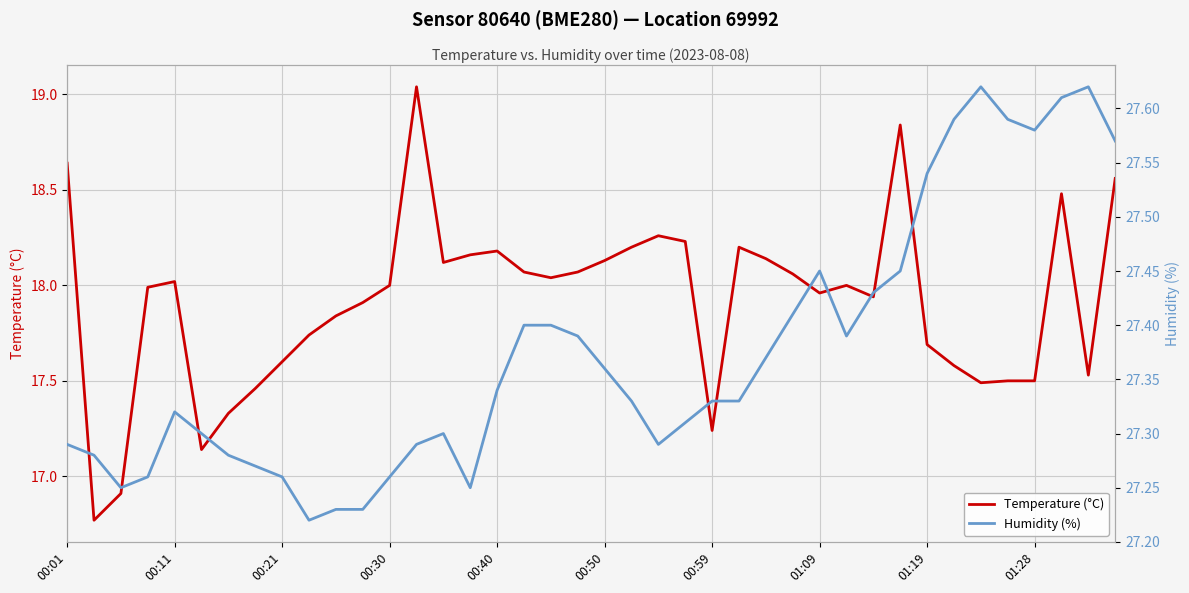

In Humidity (%), how many points are higher than both neighbors (excluding endpoints)?

5